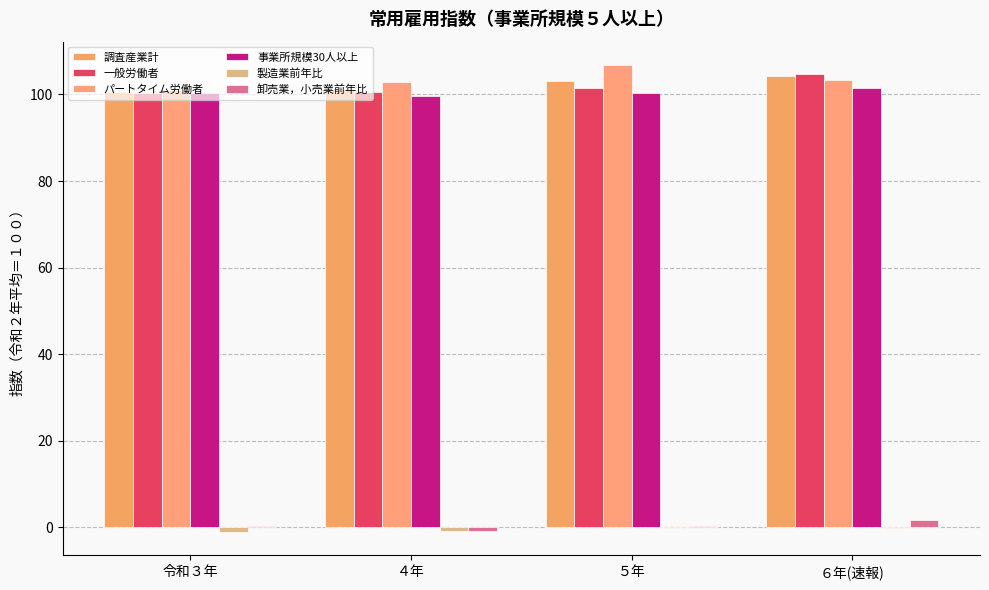

Reading left to right, extract all data points from this chart.

調査産業計: 令和３年=100.5	４年=101.3	５年=103.1	６年(速報)=104.3
一般労働者: 令和３年=100.3	４年=100.6	５年=101.5	６年(速報)=104.8
パートタイム労働者: 令和３年=101.0	４年=102.8	５年=106.8	６年(速報)=103.3
事業所規模30人以上: 令和３年=100.3	４年=99.7	５年=100.4	６年(速報)=101.6
製造業前年比: 令和３年=-1.1	４年=-0.9	５年=0.2	６年(速報)=-0.1
卸売業，小売業前年比: 令和３年=0.4	４年=-0.8	５年=0.3	６年(速報)=1.6